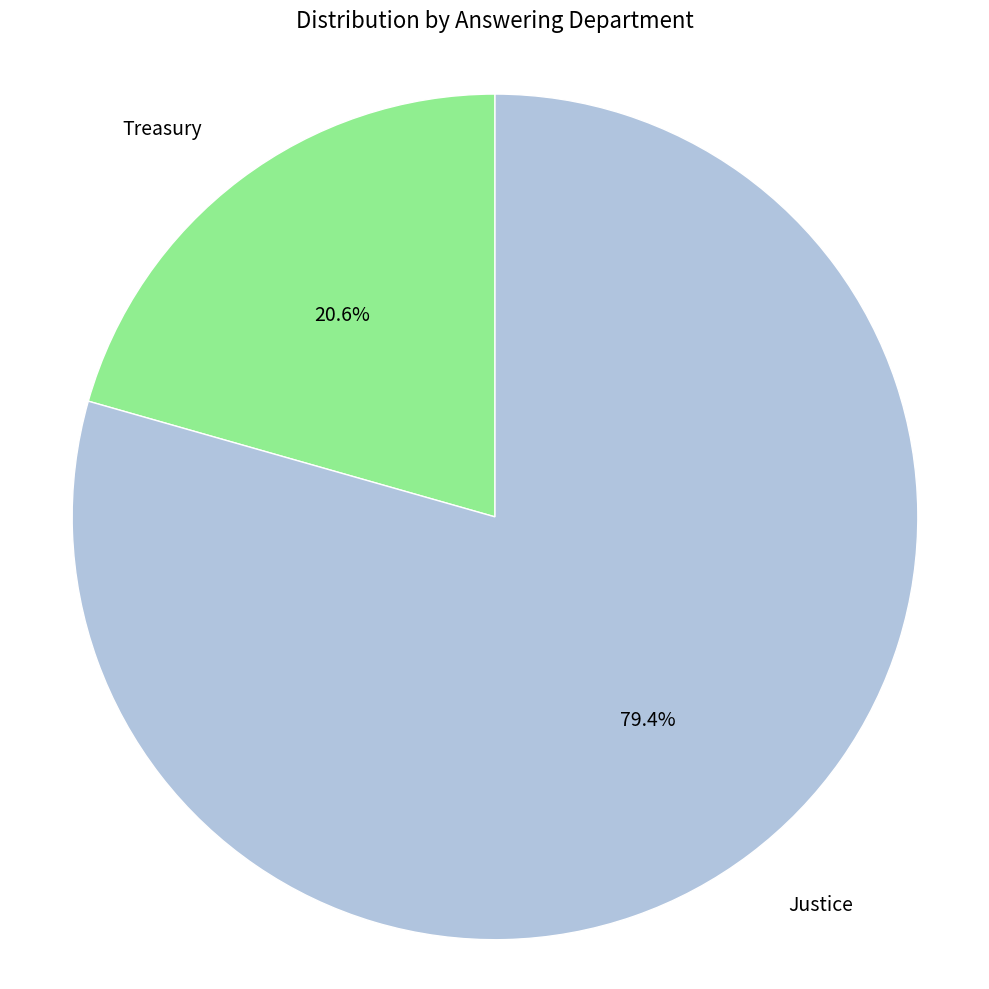

Which has a higher value, Justice or Treasury?

Justice